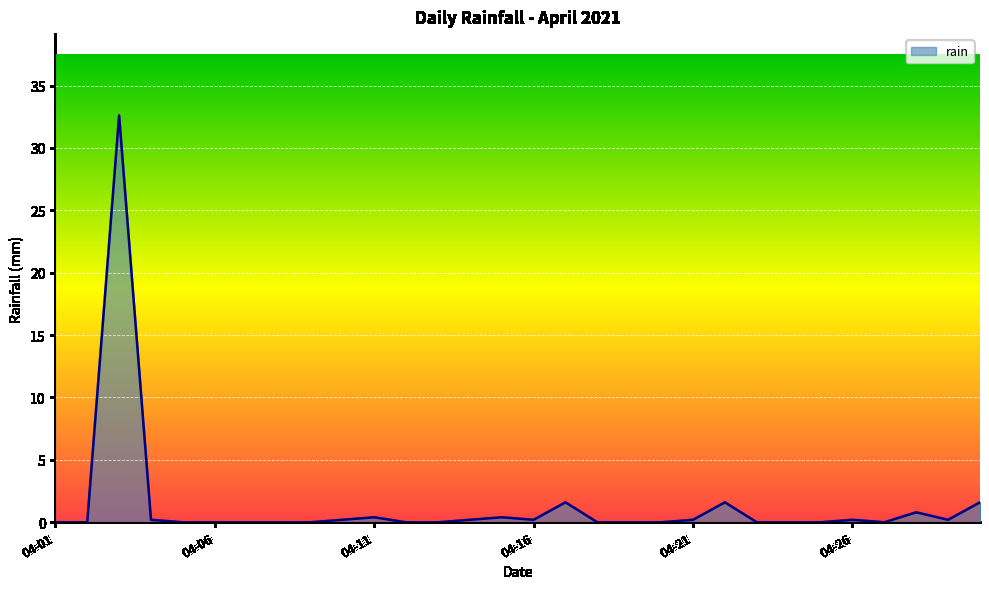

What is the difference between the maximum and minimum values?

32.6